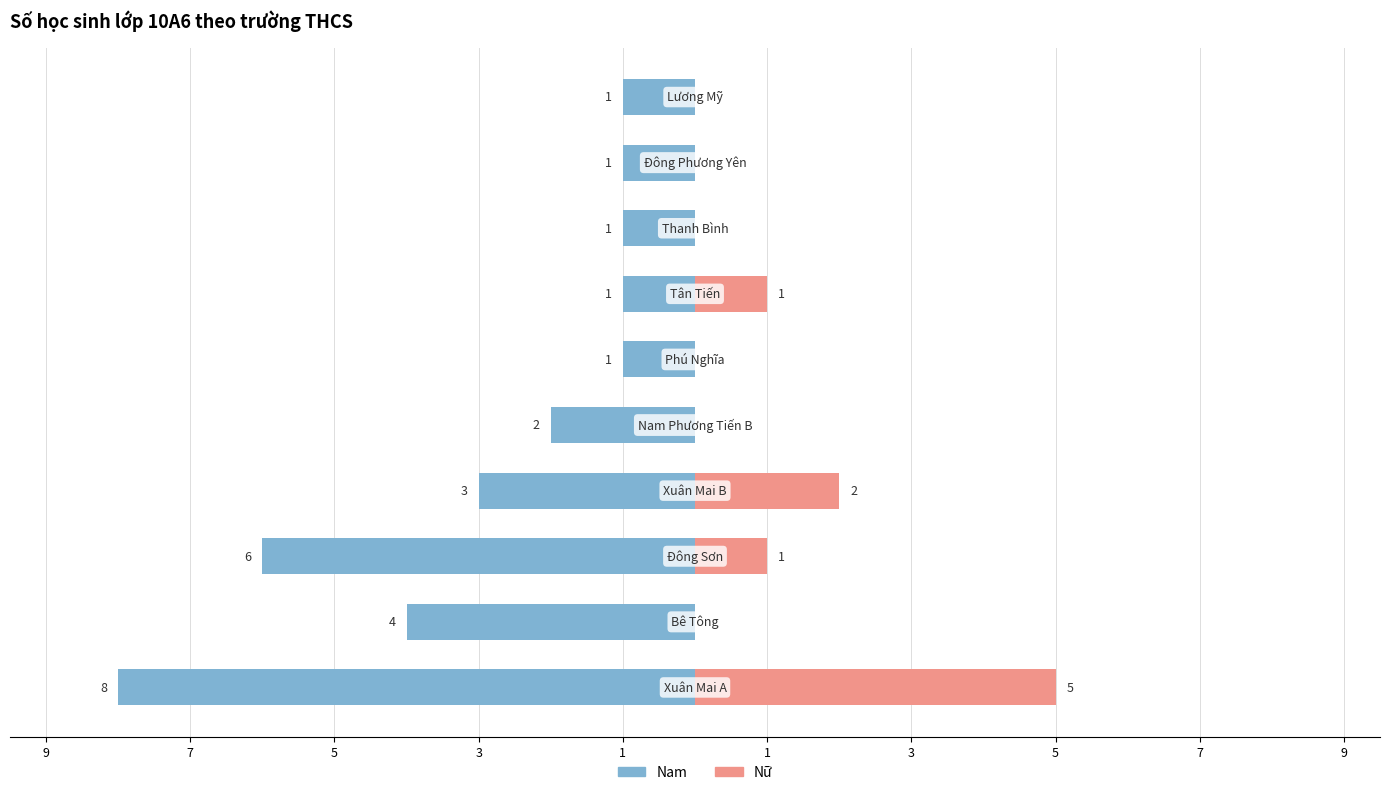

Is it true that Nữ equals 1 at 3?

True